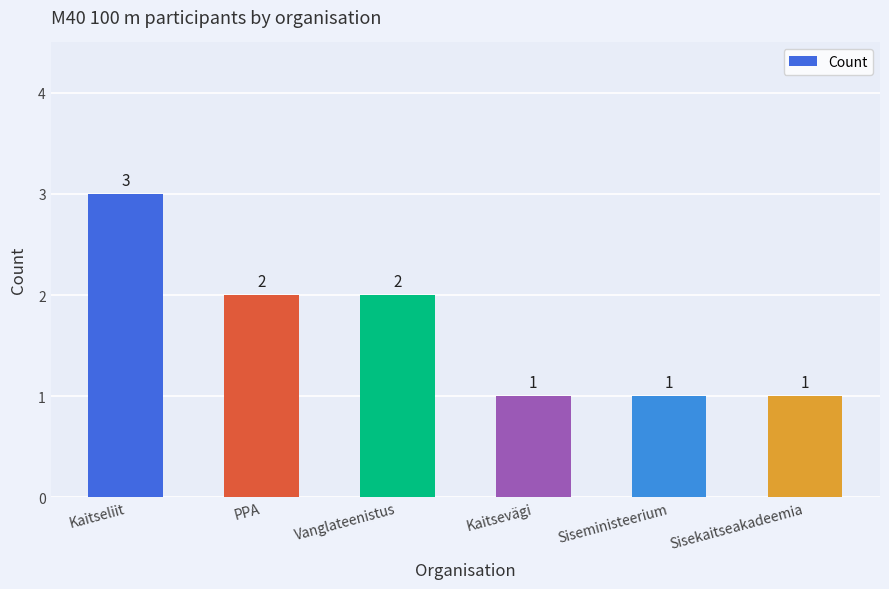

Does the chart contain stacked bars?

No